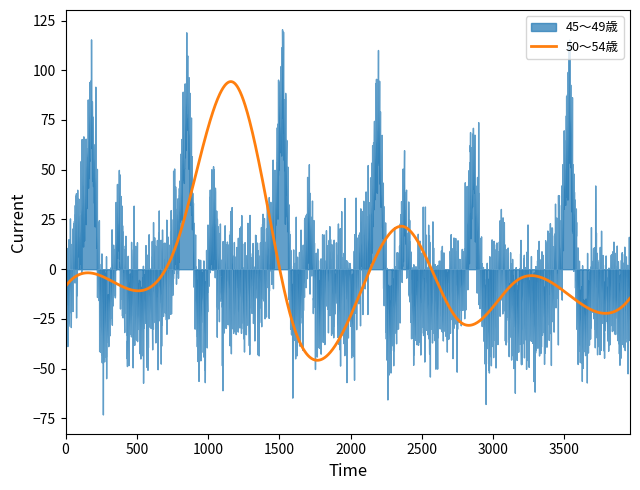

What is the maximum value for 50～54歳?

94.3